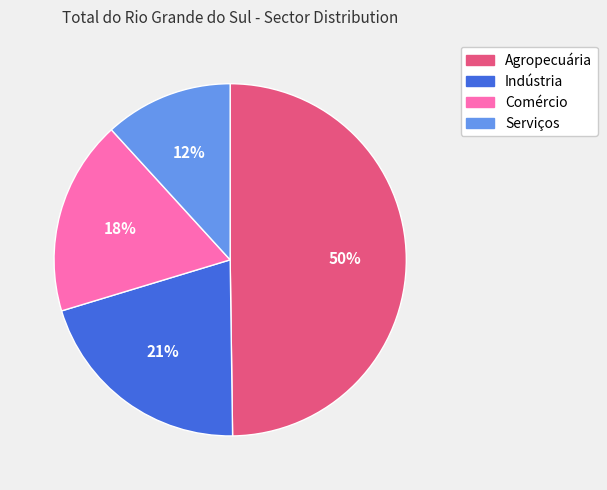

The Comércio slice represents 18% of the pie. True or false?

True